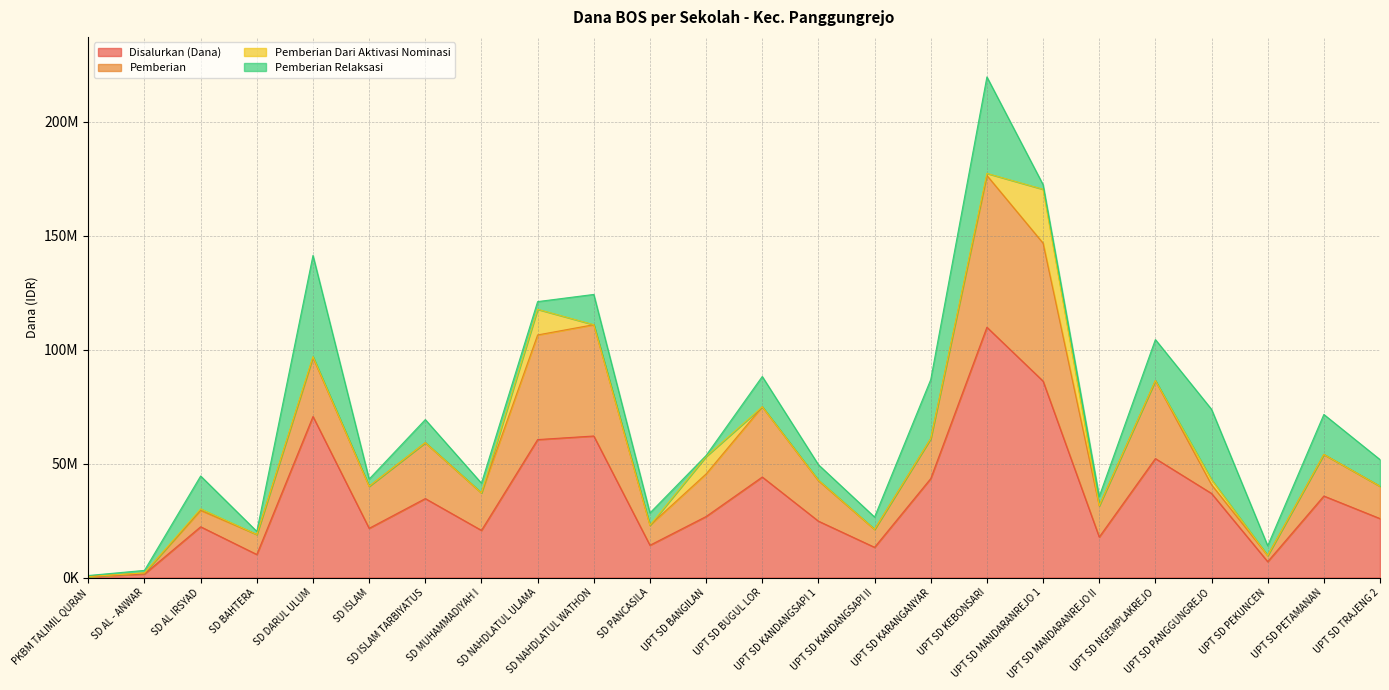

Between UPT SD KARANGANYAR and SD NAHDLATUL WATHON, which is larger?

SD NAHDLATUL WATHON